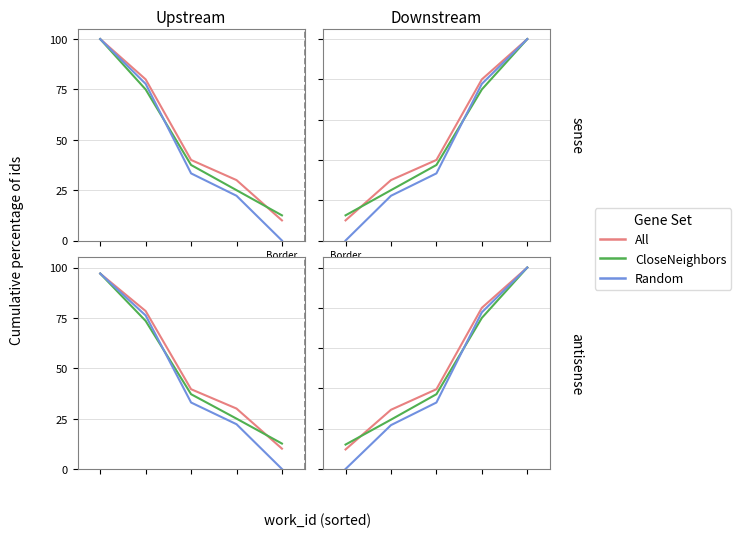

What value does the CloseNeighbors series have at 4?

100.0